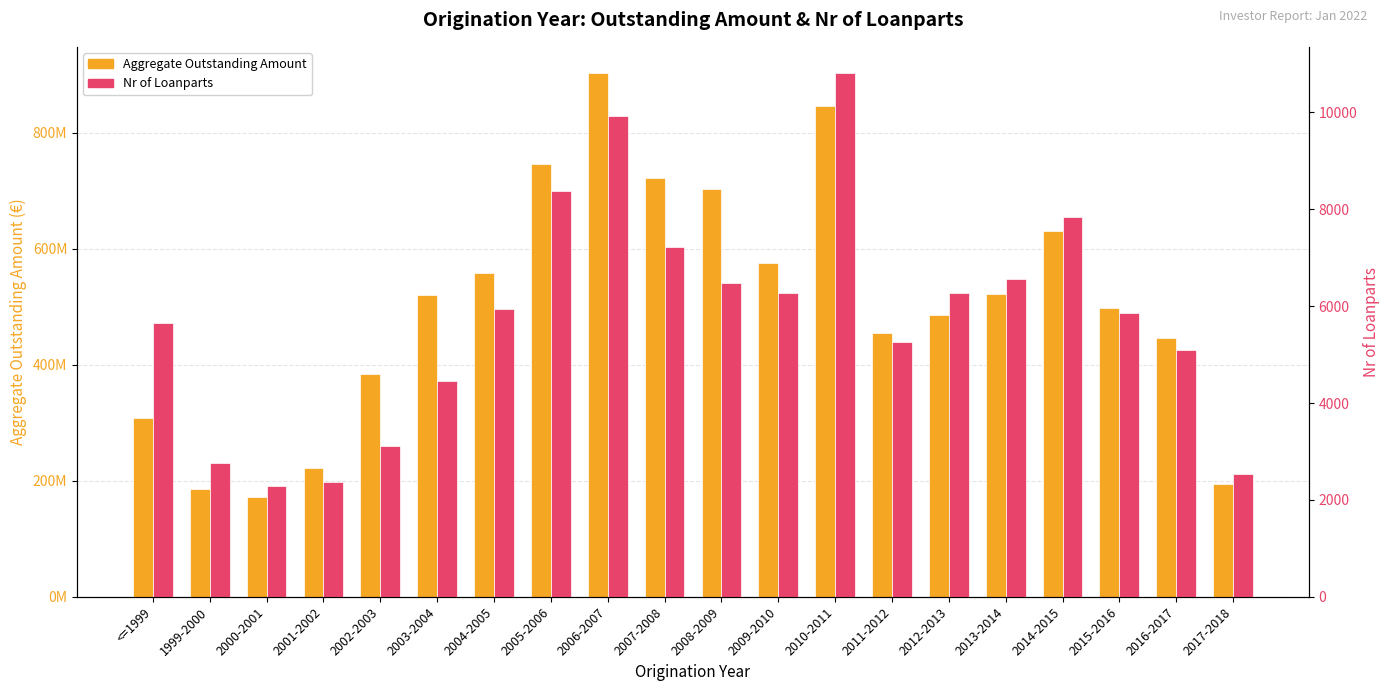

At 2013-2014, list the series in order from smallest to largest.

Nr of Loanparts, Aggregate Outstanding Amount